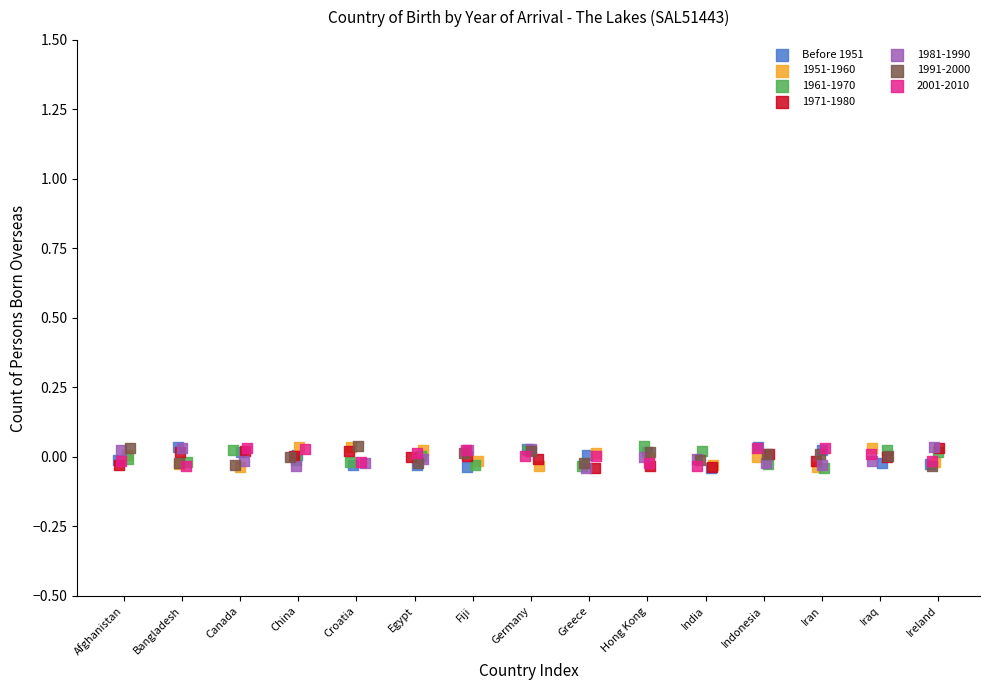

What are all the series names shown in the legend?

Before 1951, 1951-1960, 1961-1970, 1971-1980, 1981-1990, 1991-2000, 2001-2010